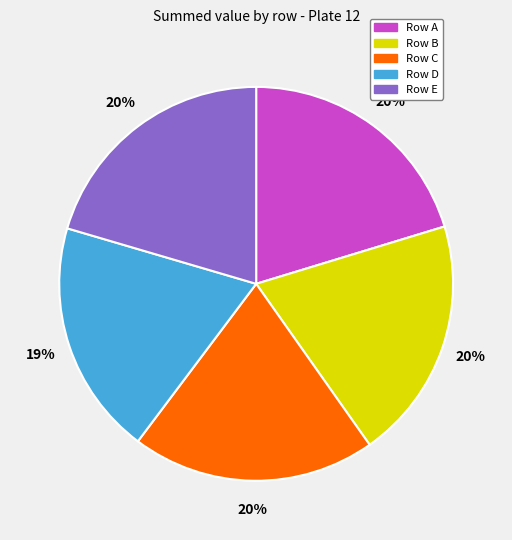

What is the ratio of the value at Row A to the value at Row C?

1.0